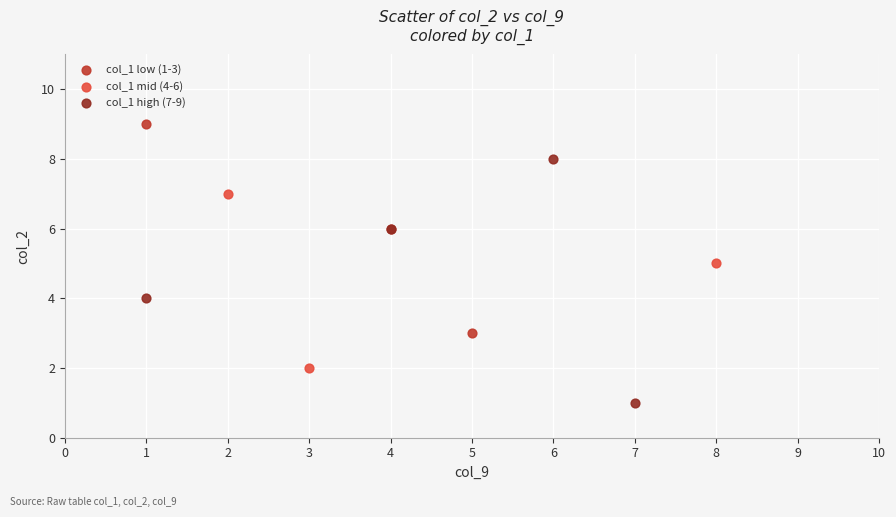

Which series contains the lowest Y value?

col_1 high (7-9)